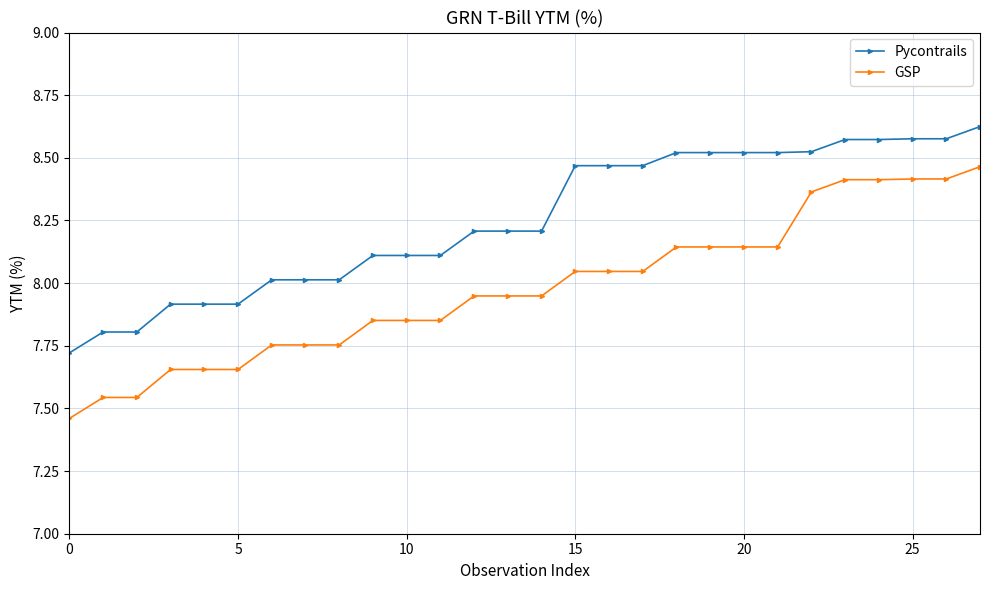

True or false: Pycontrails and GSP intersect in this chart.

False